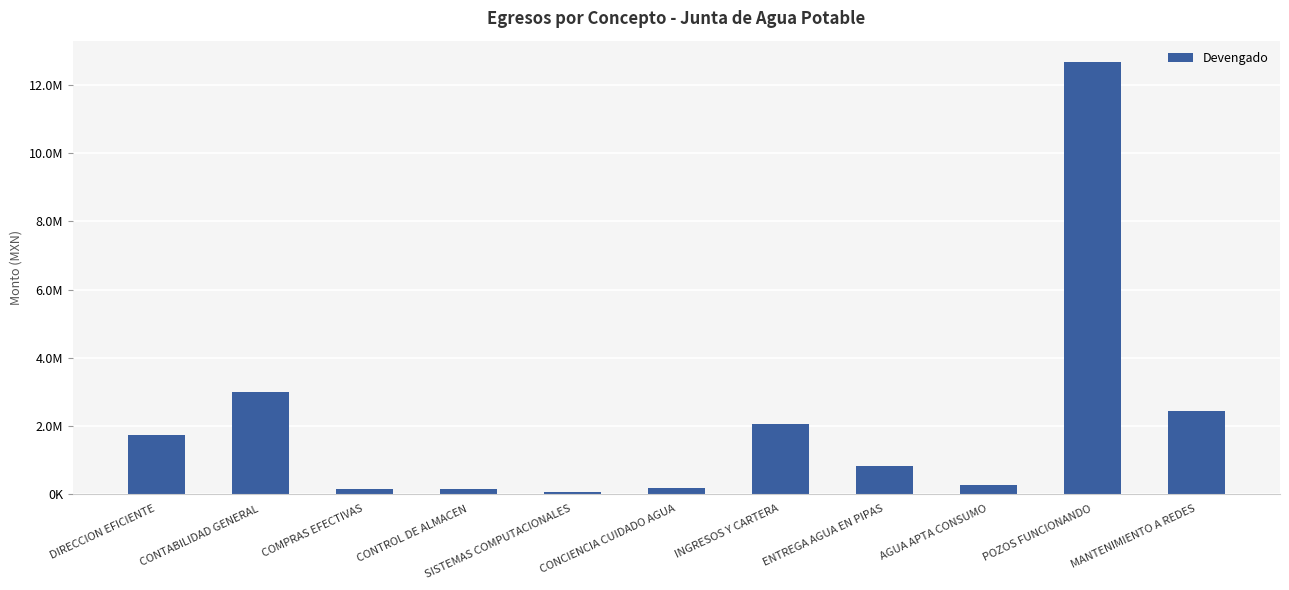

What is the greatest value displayed?

12676687.3